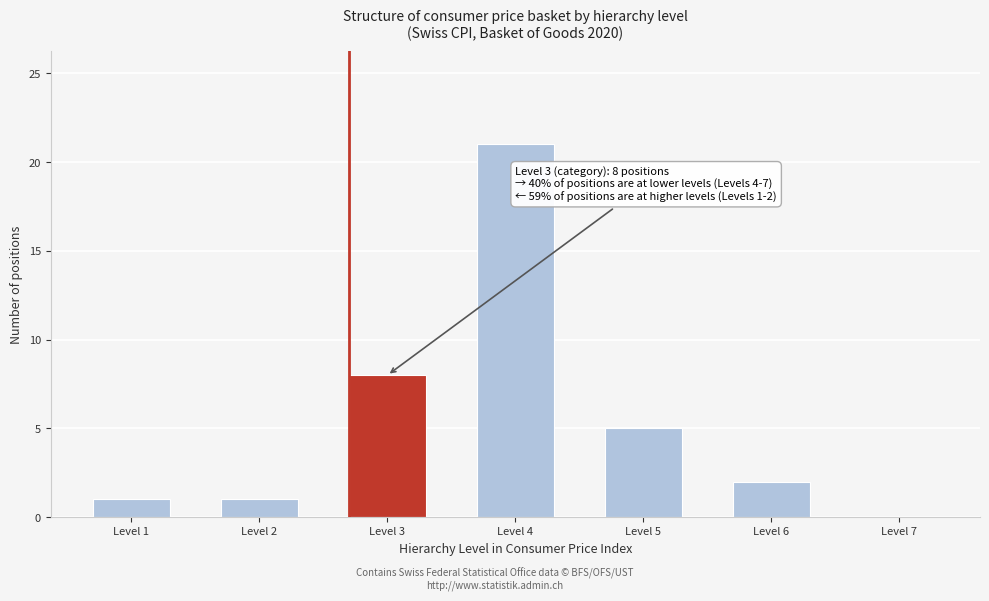

Reading right to left, transcribe all the data shown in this chart.

Level 7=0	Level 6=2	Level 5=5	Level 4=21	Level 3=8	Level 2=1	Level 1=1